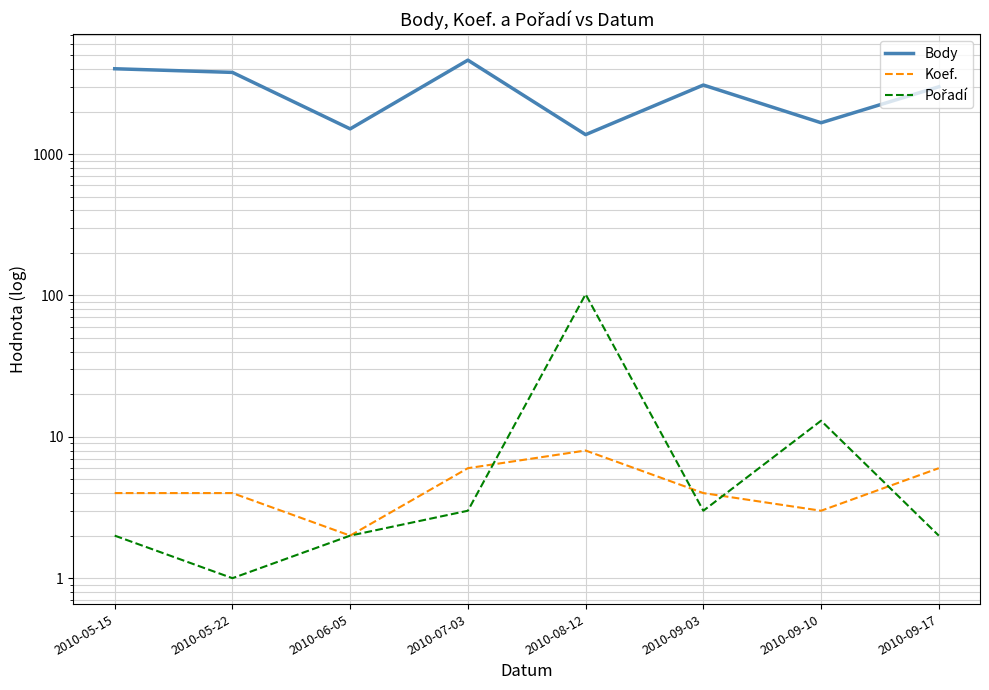

How many data points does each series have?

8